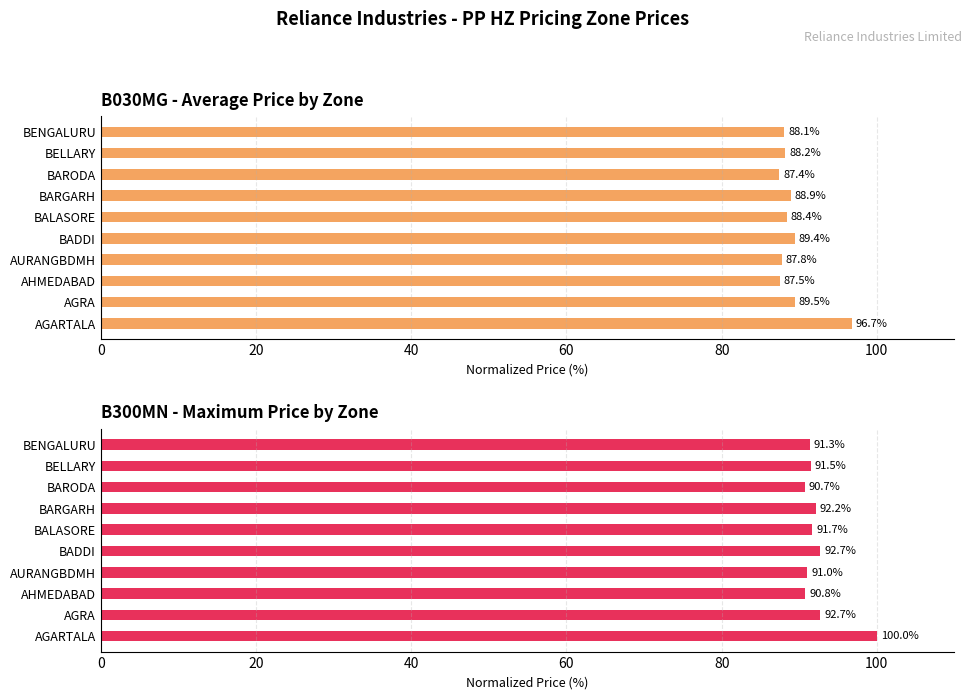

List the series in order of their overall mean, lowest first.

B030MG (Avg Price), B300MN (Max Price)